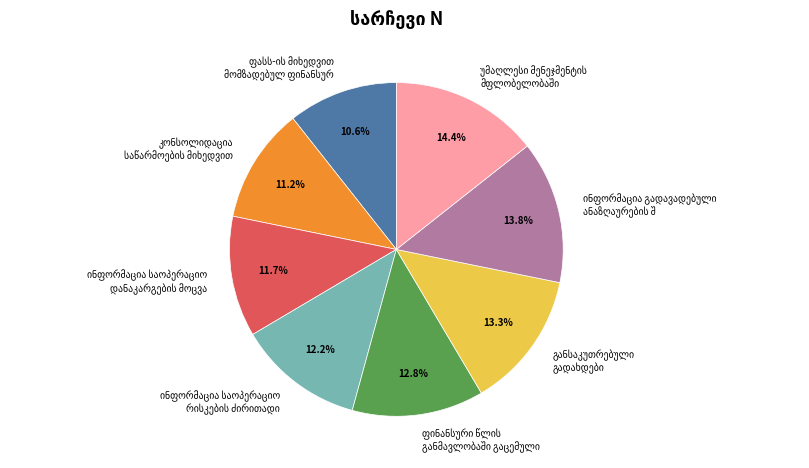

Is there any slice that represents more than half of the pie?

No